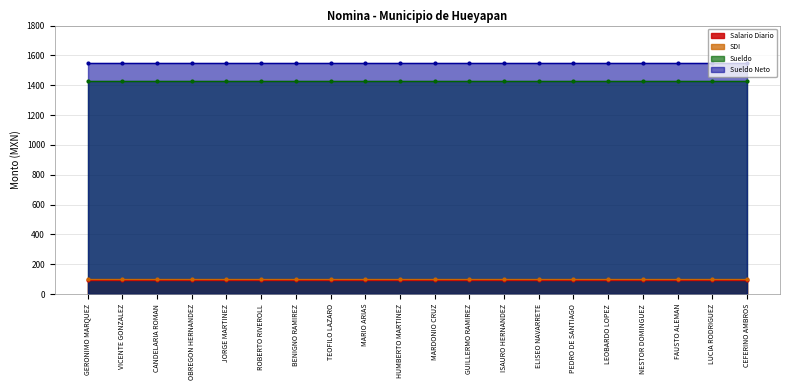

What is the sum of all Sueldo Neto values?

31000.0